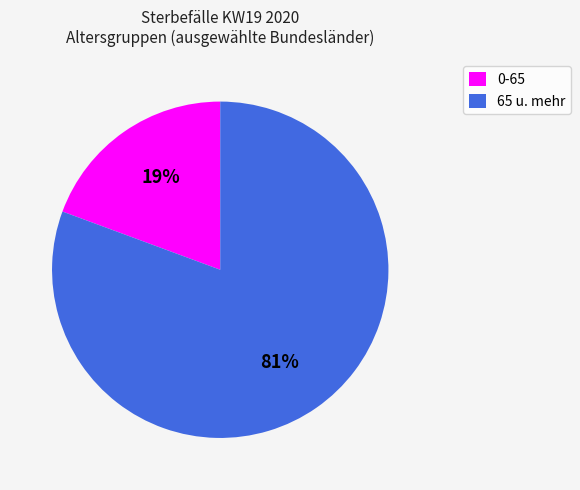

Rank the categories by value from highest to lowest.

65 u. mehr, 0-65